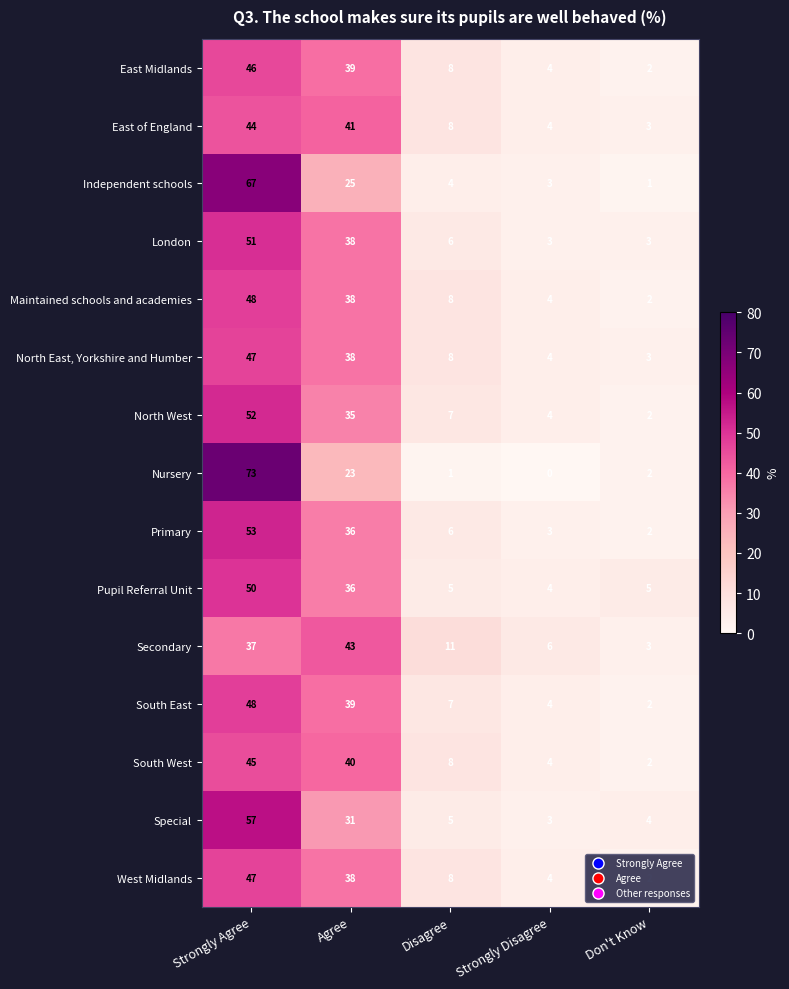

How many categories are shown in the chart?

5